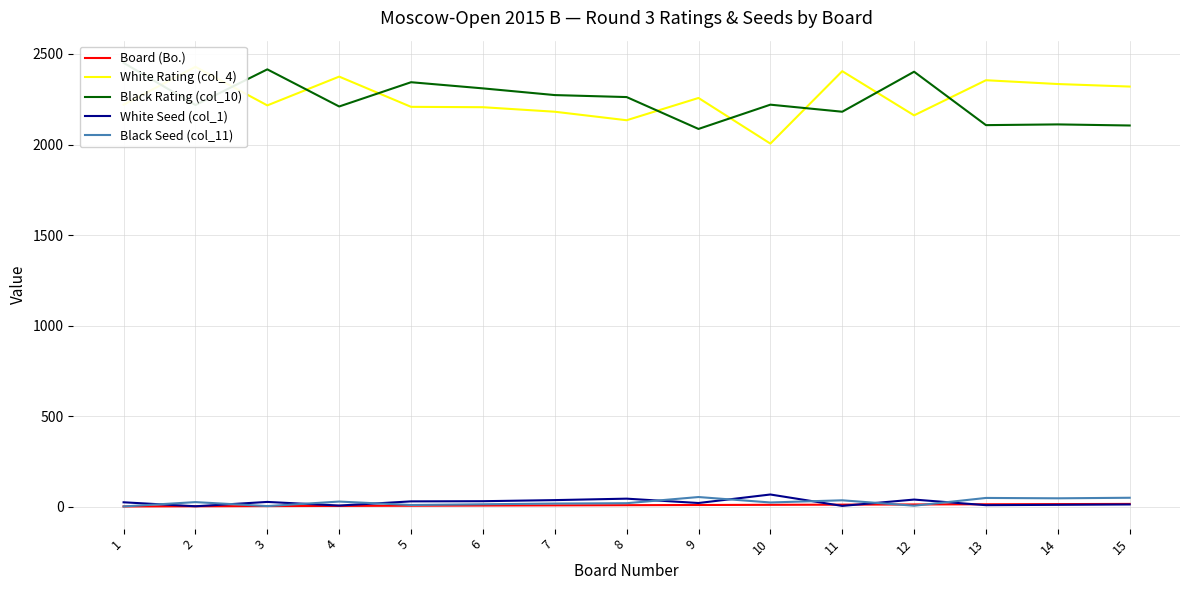

Rank the categories by White Seed (col_1) value from lowest to highest.

2, 11, 4, 13, 14, 15, 9, 1, 3, 5, 6, 7, 12, 8, 10